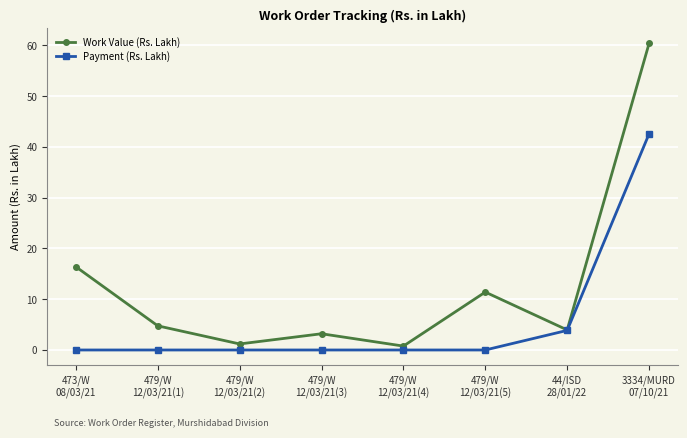

Where is the first local maximum for Work Value (Rs. Lakh)?

479/W
12/03/21(3)